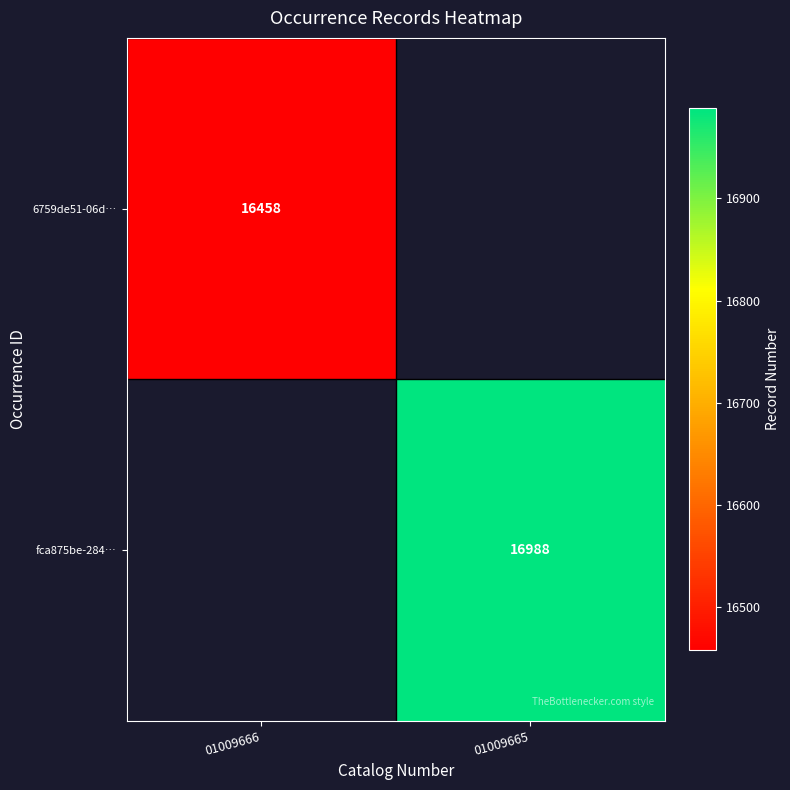

Is it true that fca875be-284… equals 16988 at 01009665?

True